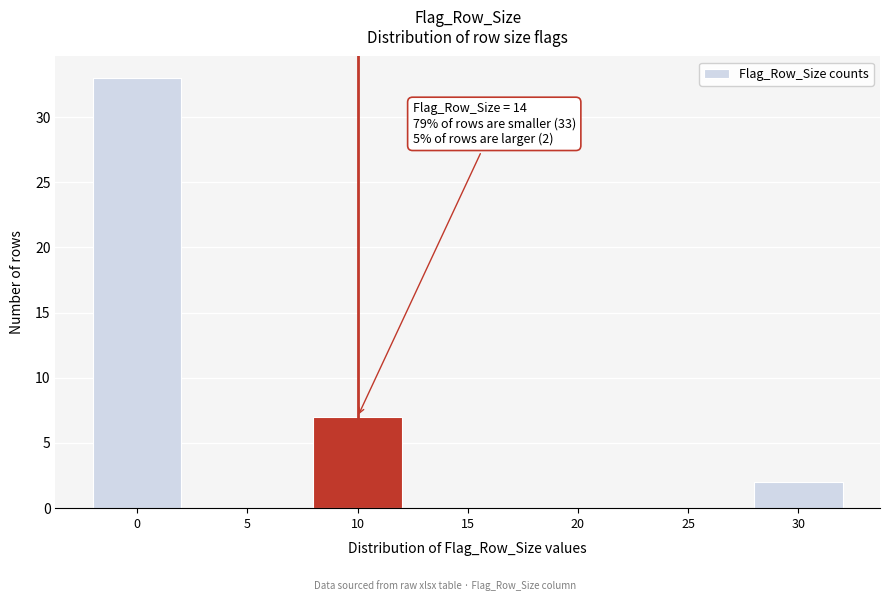

Reading left to right, what are all the values shown in this chart?

0=33	5=0	10=7	15=0	20=0	25=0	30=2